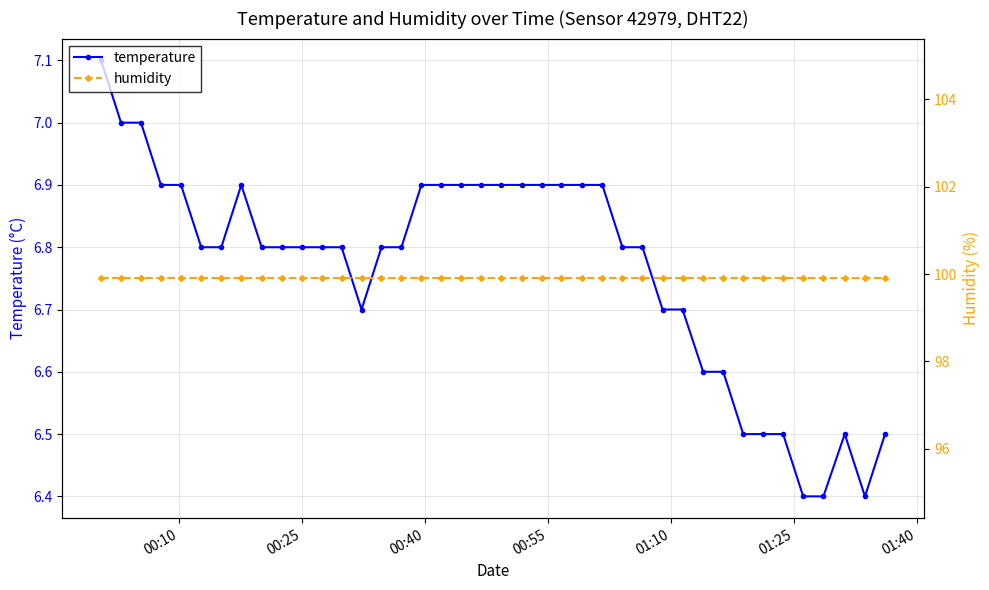

How many data points does each series have?

40